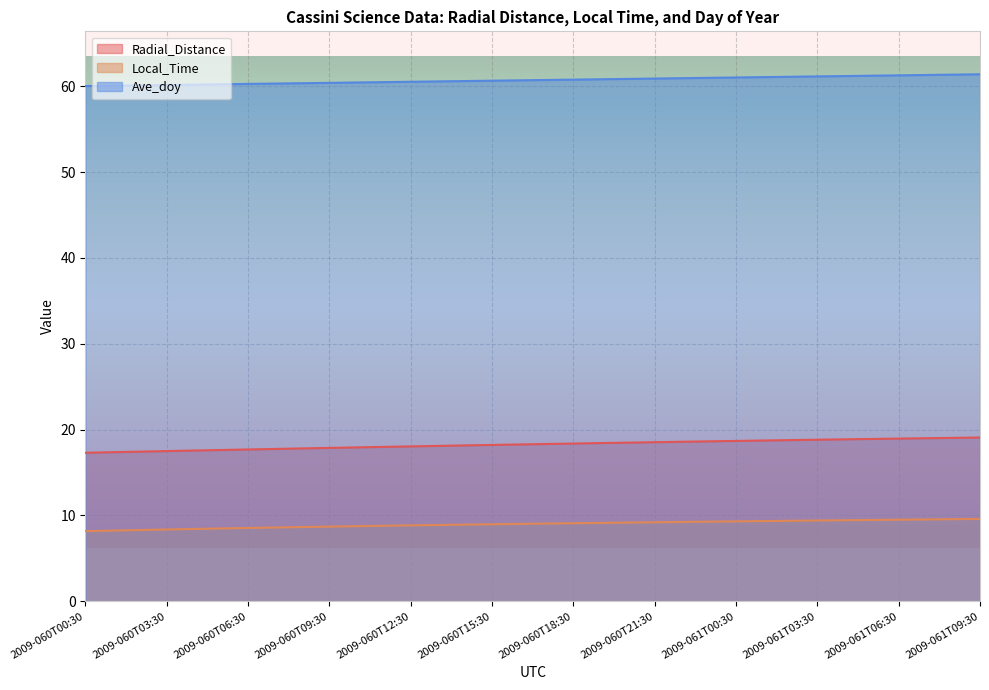

Rank the series by their average value, from highest to lowest.

Ave_doy, Radial_Distance, Local_Time